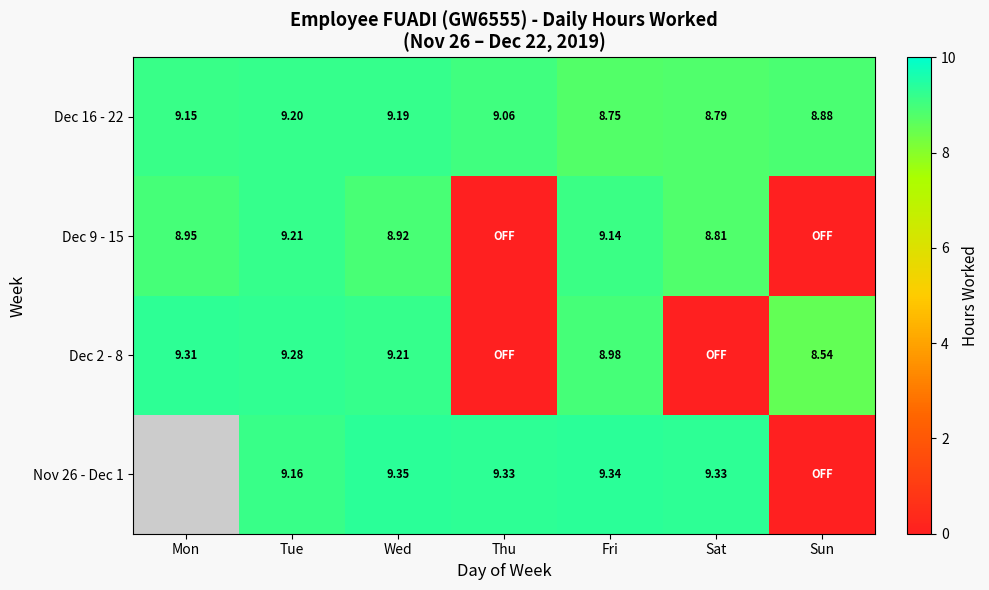

Is it true that Dec 2 - 8 equals 3.8 at Tue?

False